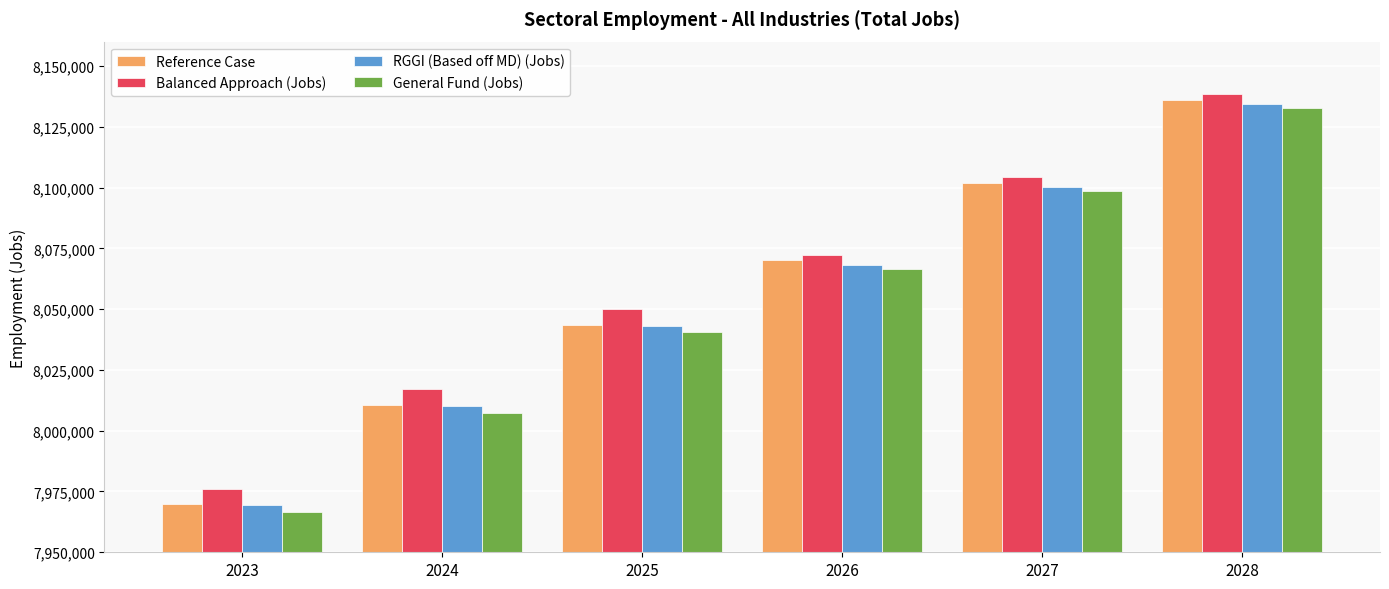

What is the sum of all Balanced Approach (Jobs) values?

48357675.6